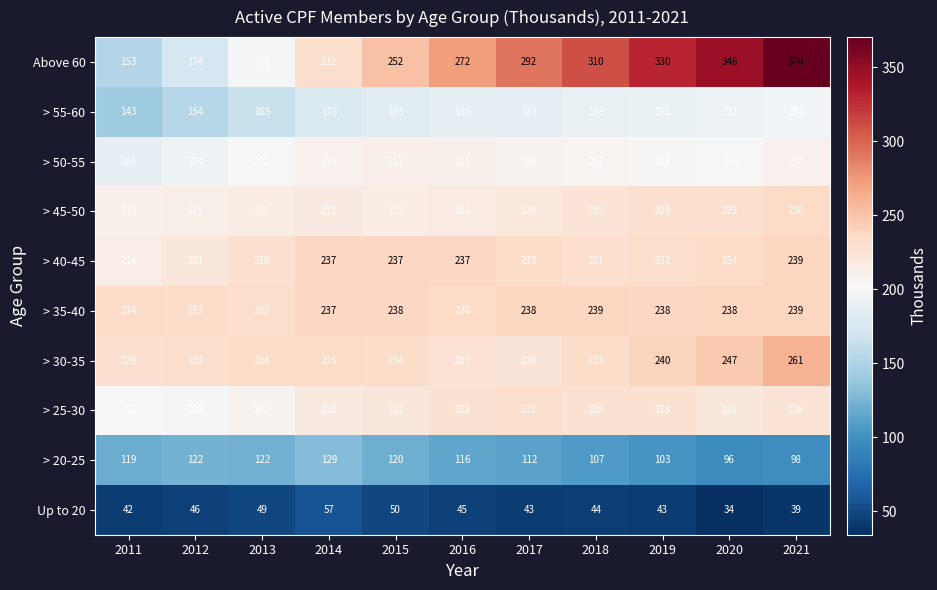

Which series has the largest total across all categories?

Above 60